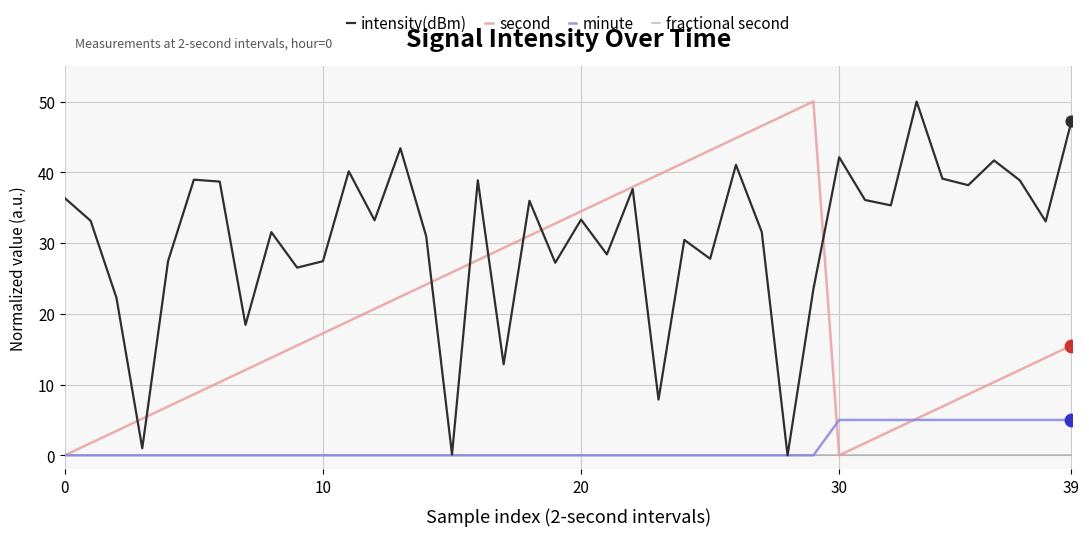

Which series has the largest total across all categories?

intensity(dBm)